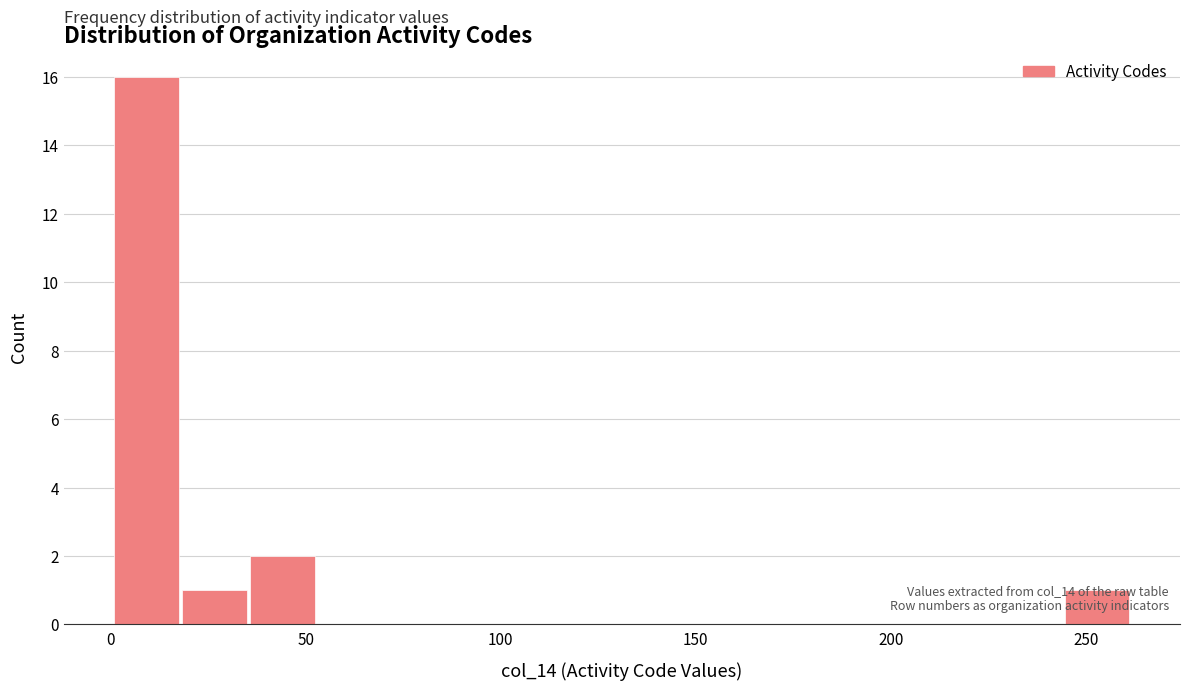

Read against the x-axis, roughly where is the centre of the tallest bar?

10